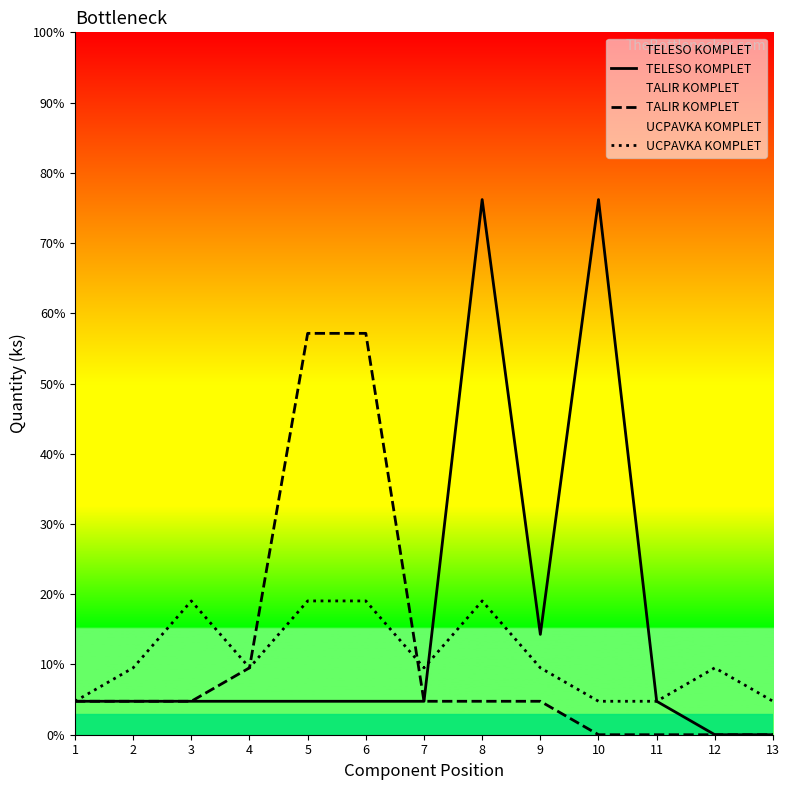

How many positive values does the TALIR KOMPLET series have?

9